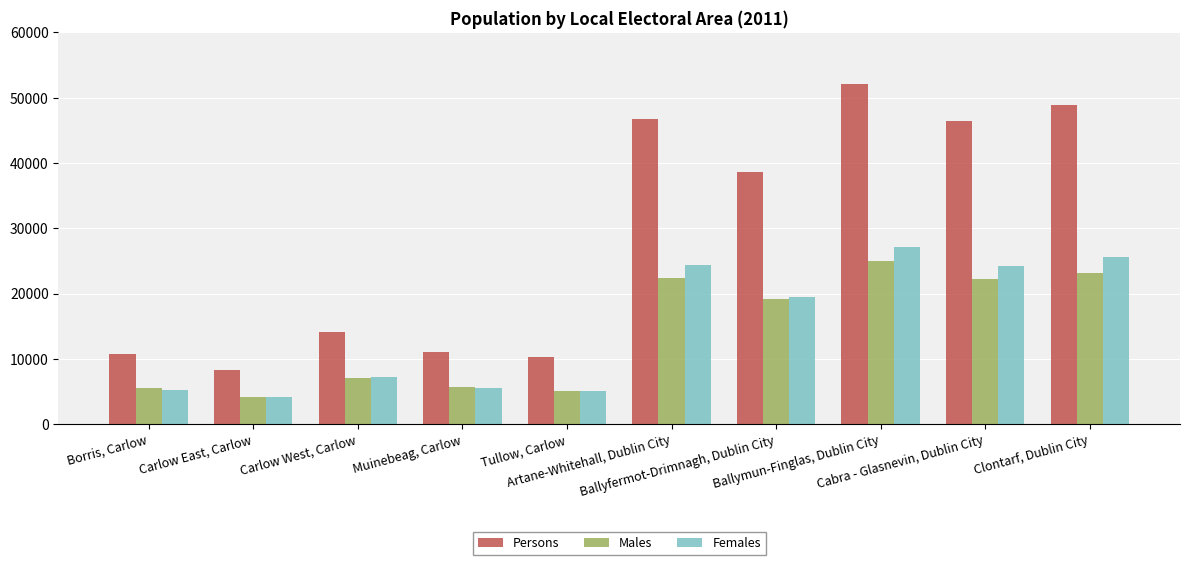

Is it true that Males equals 7720 at Muinebeag, Carlow?

False